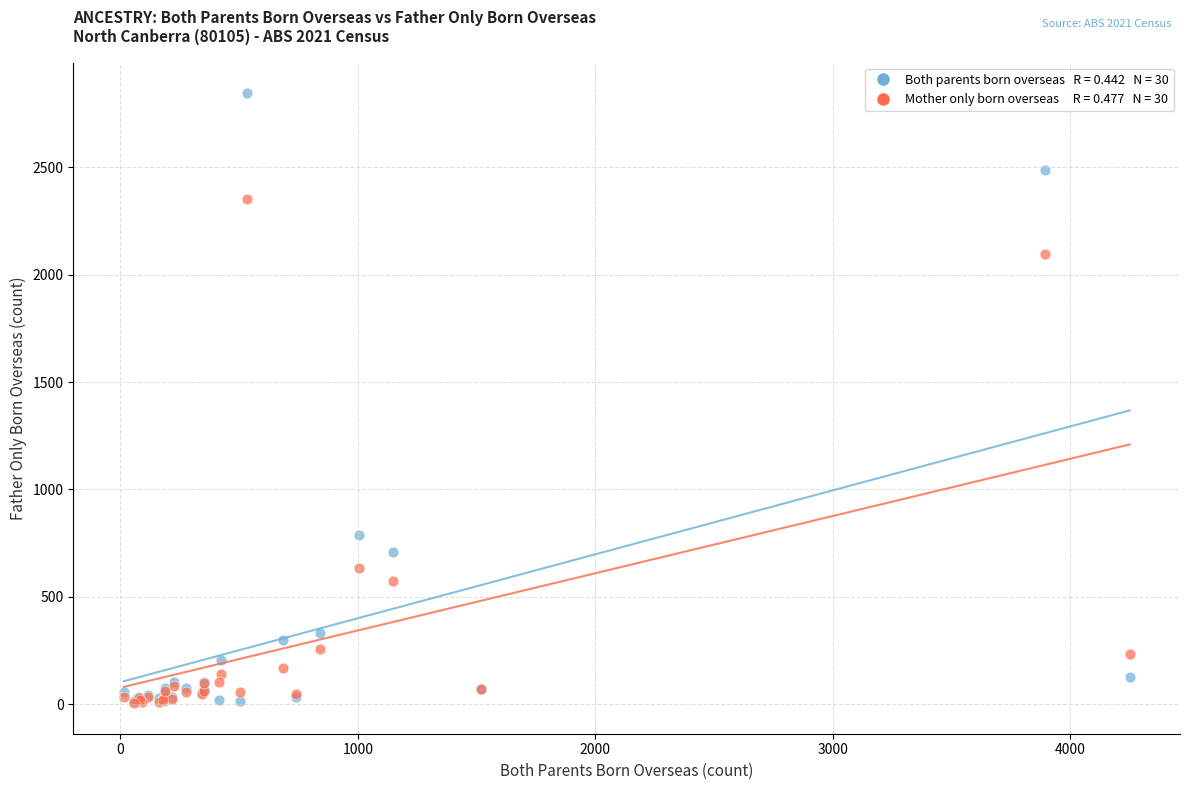

Across all series, what Y value is closest to 1425?

788